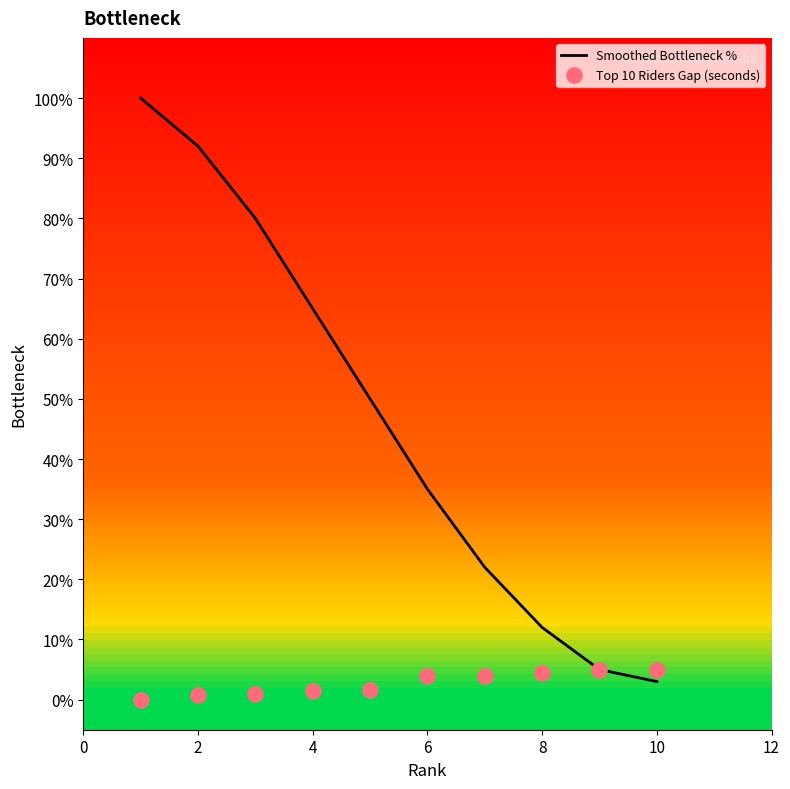

Which series has the largest total across all categories?

Smoothed Bottleneck %